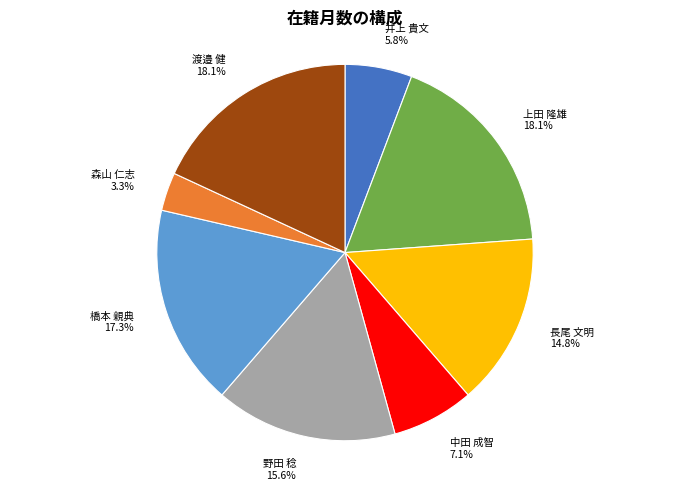

What is the smallest slice in the pie chart?

森山 仁志